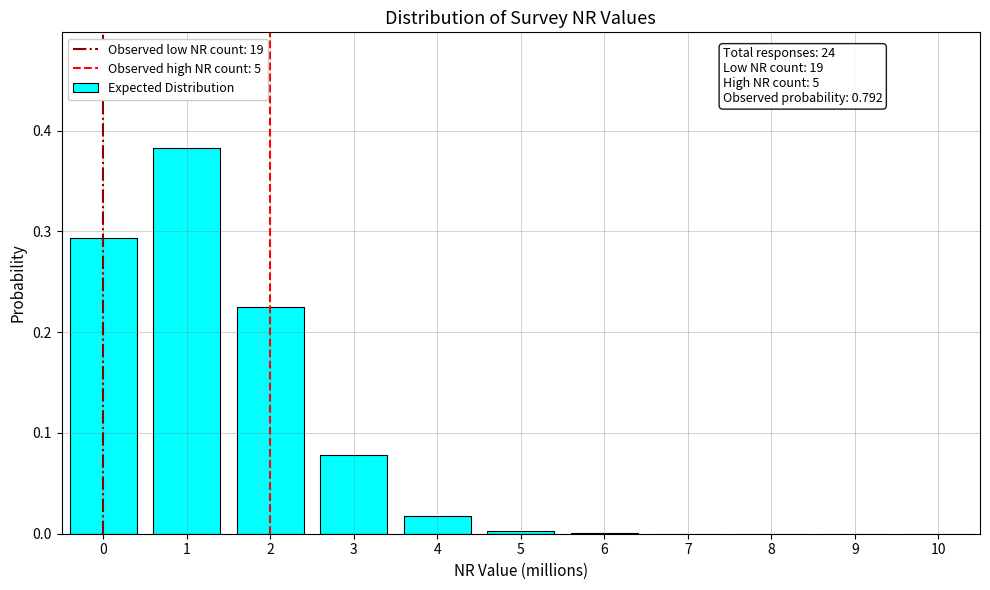

The value at 2 is 0.1. True or false?

False